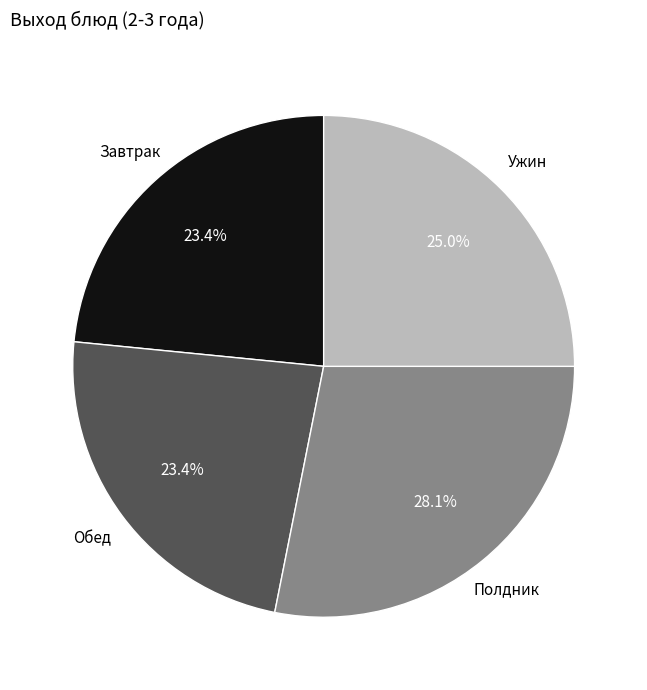

Approximately how many times larger is the value at Завтрак compared to Ужин?

0.9